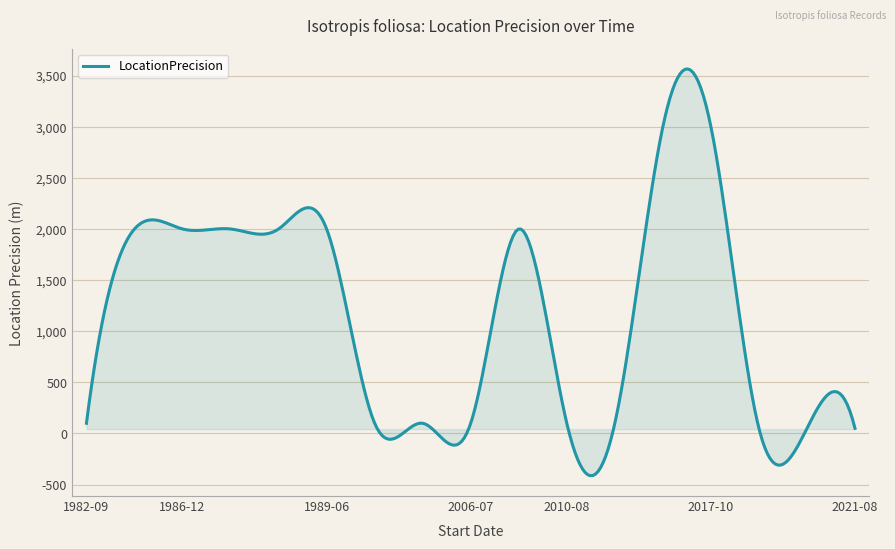

How many lines are shown in the chart?

1